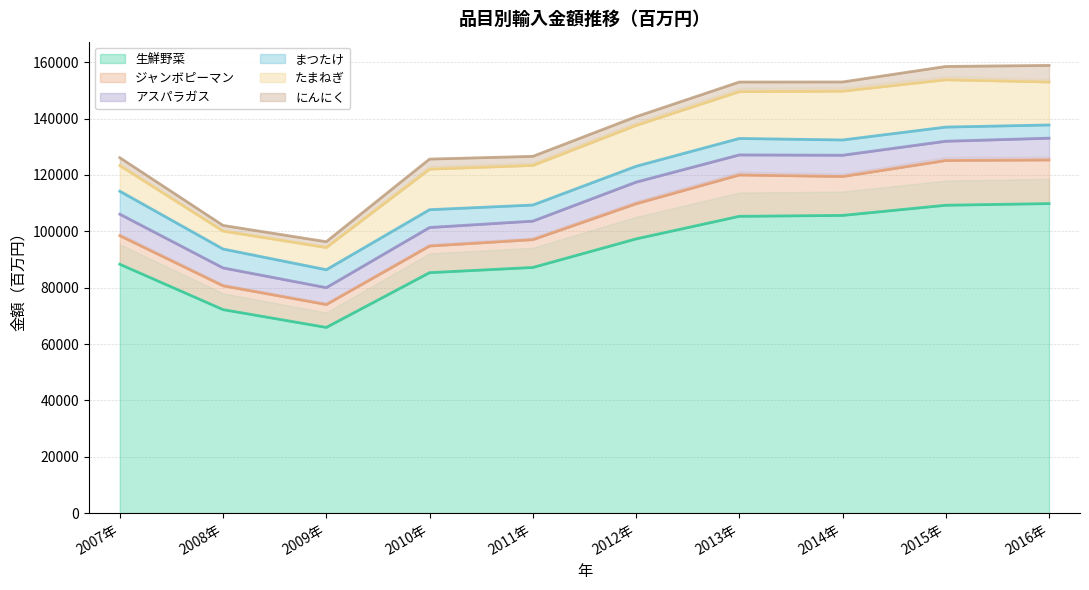

What is the lowest value of the アスパラガス series?

5985